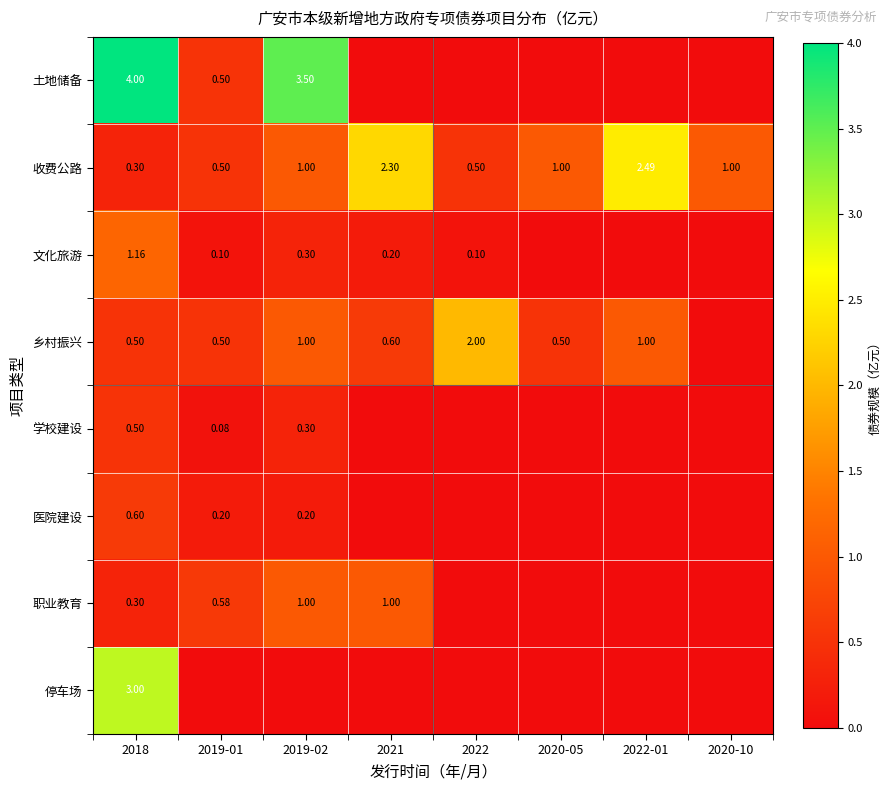

What is the difference between the highest and lowest values at 2018?

3.7